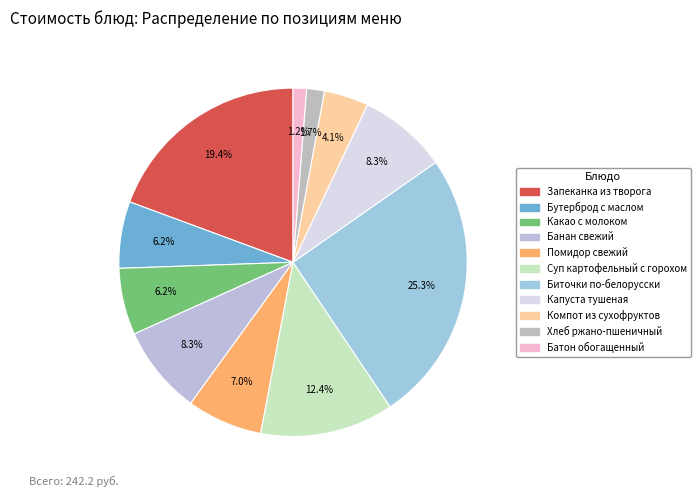

What percentage is the Батон обогащенный slice, to the nearest percent?

1%